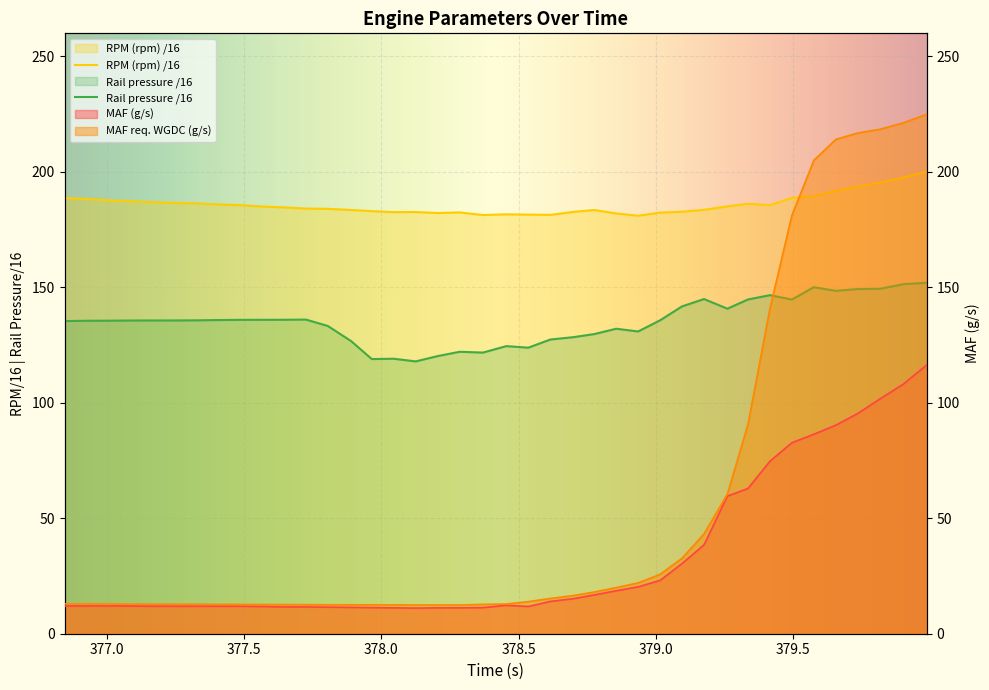

What is the sum of the MAF (g/s) values at 379.335 and 377.485?

74.8